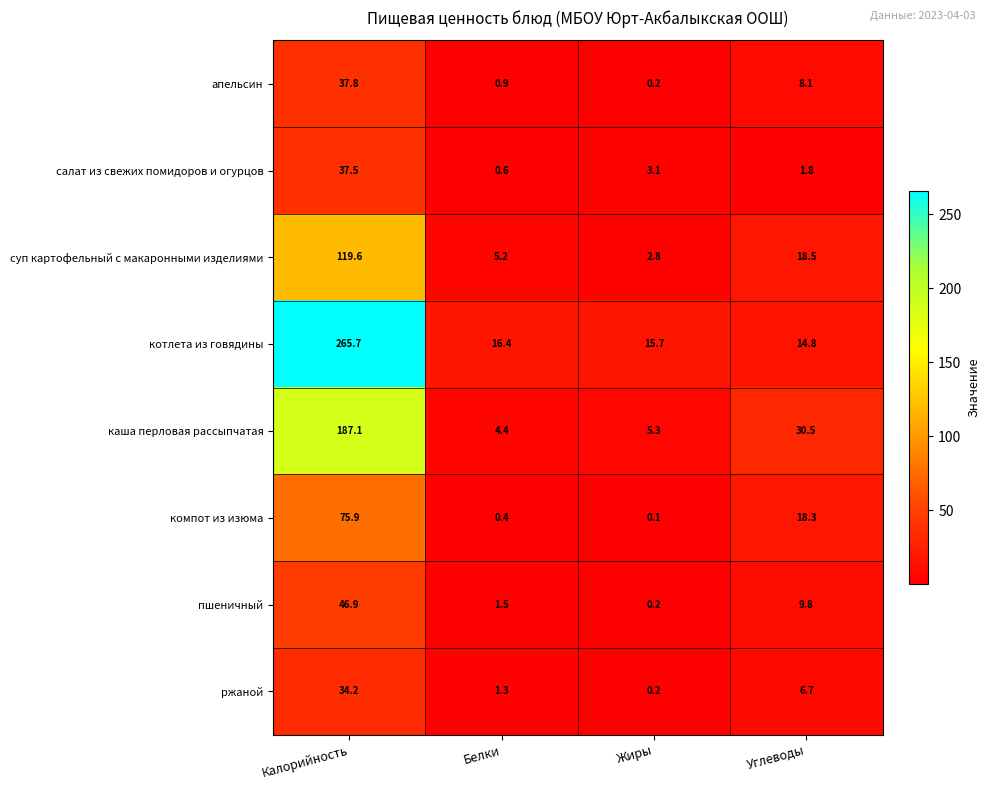

The value of ржаной at Калорийность is 18.5. True or false?

False